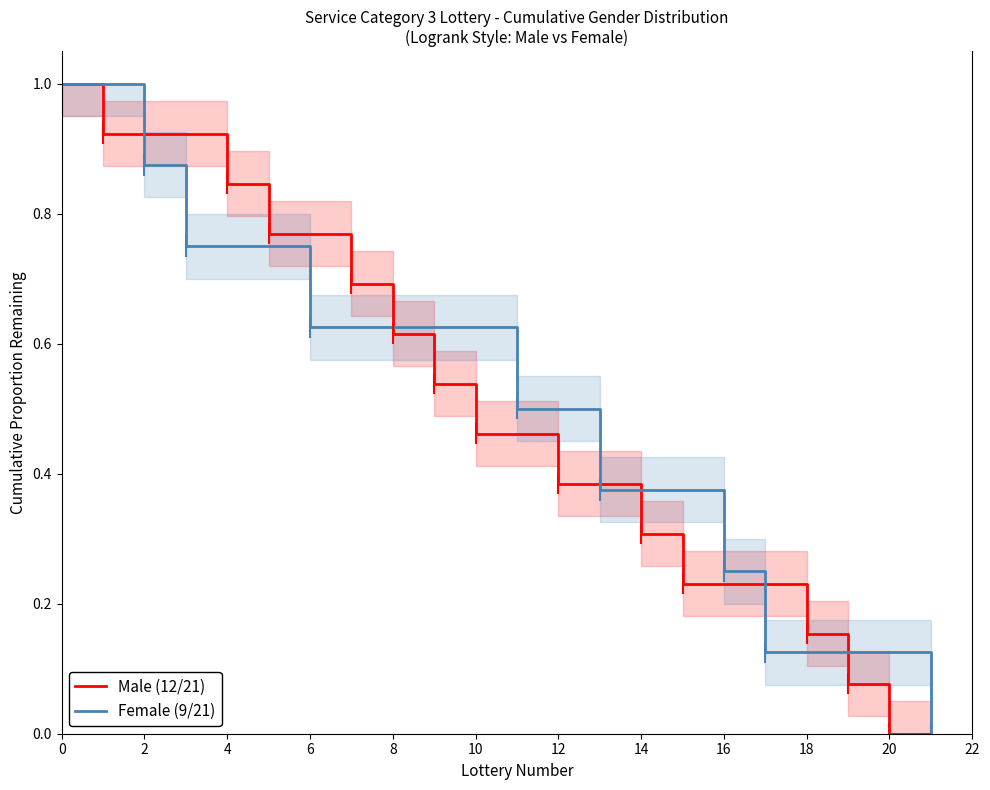

True or false: Female (9/21) has more than 1 points higher than both neighbors.

False